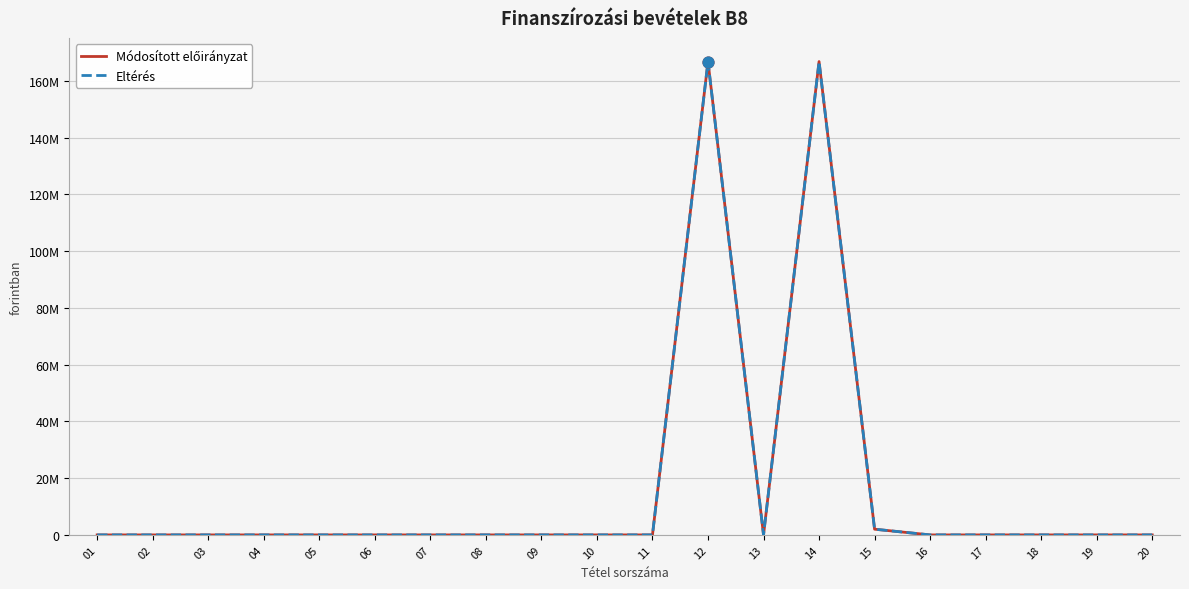

Which series has the largest total across all categories?

Módosított előirányzat